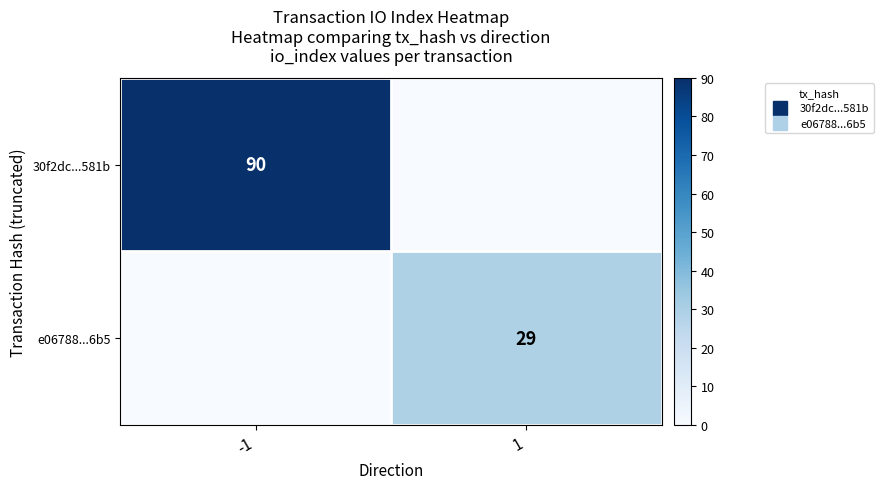

Rank the series by their maximum value, from highest to lowest.

30f2dc...581b, e06788...6b5